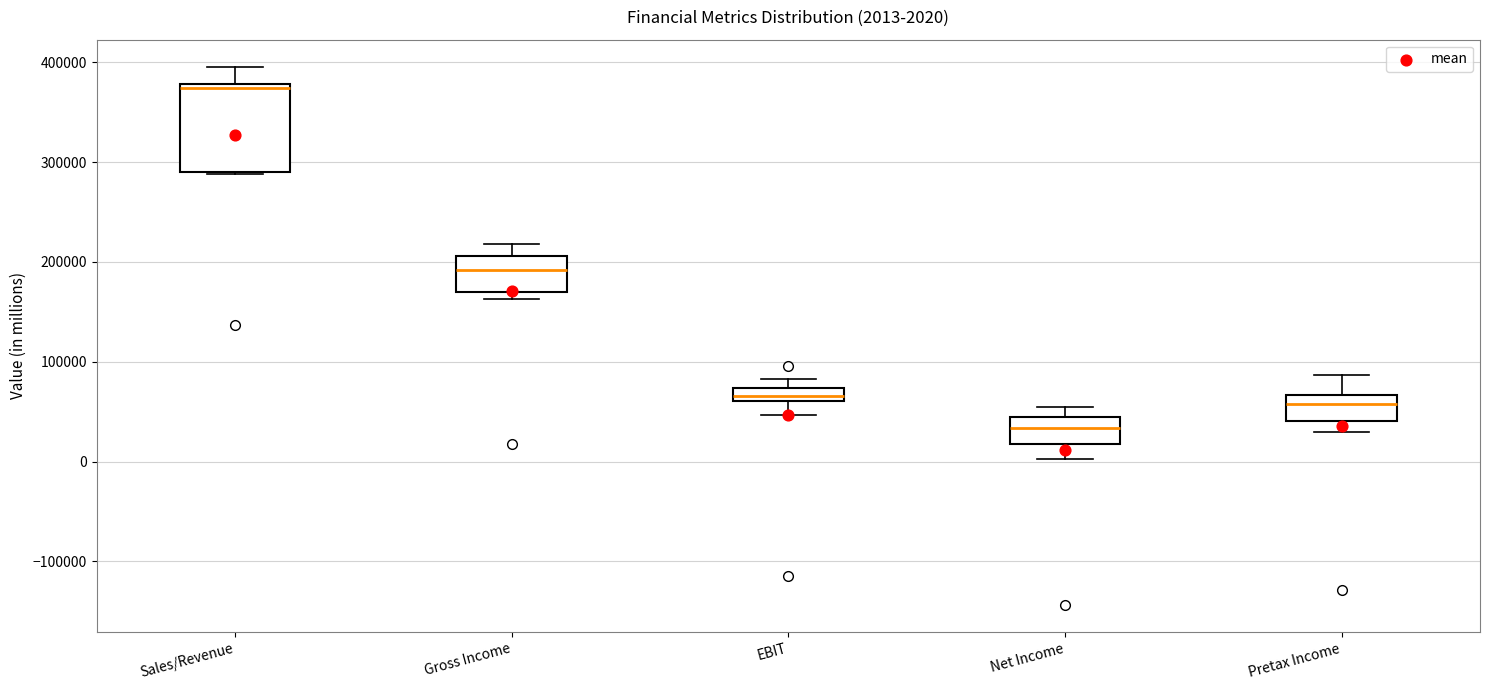

Which box has the lowest median line?

Net Income